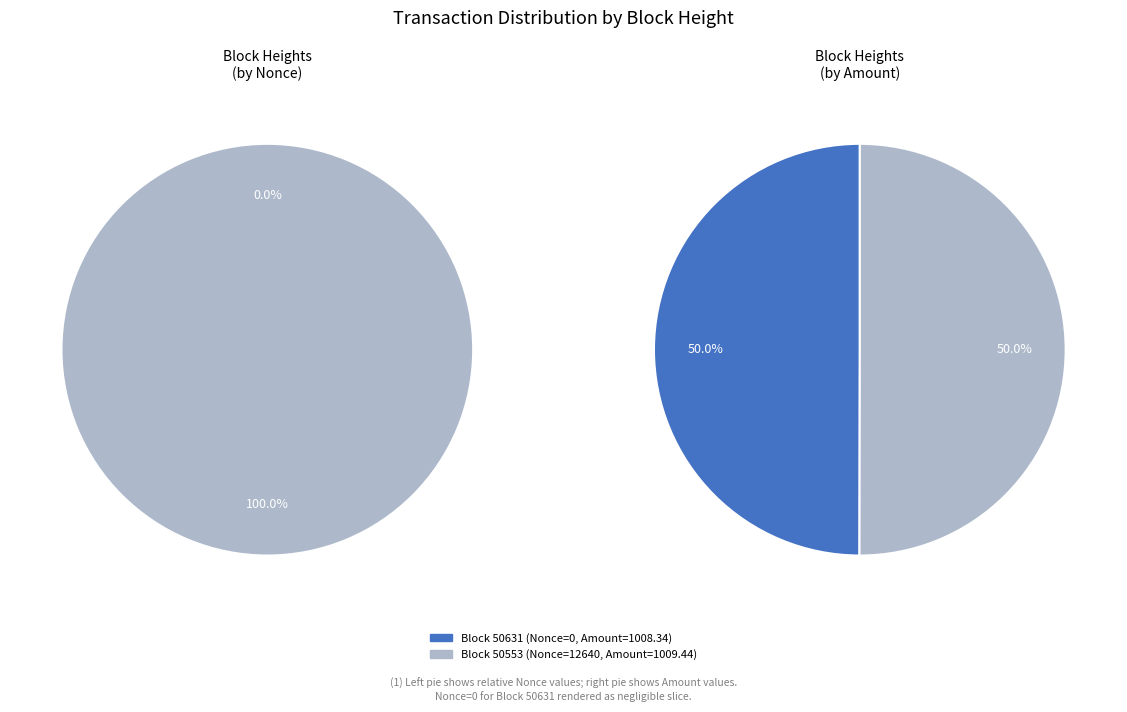

Which slice is the largest?

50553